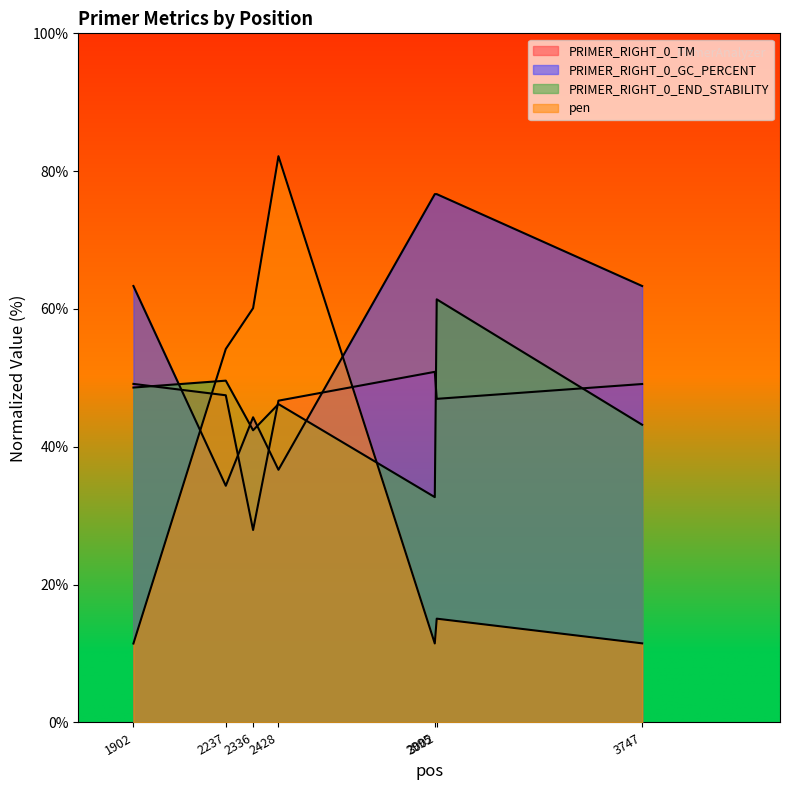

Count the number of categories in the chart.

7